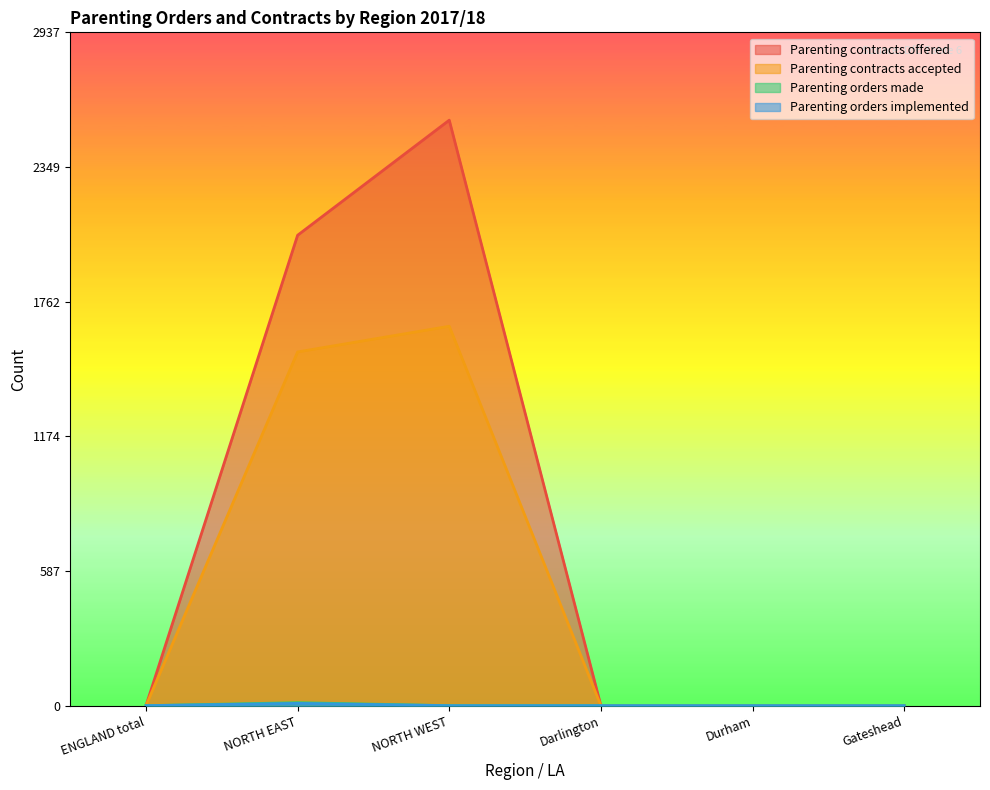

Rank the categories by Parenting orders made value from lowest to highest.

ENGLAND total, NORTH WEST, Darlington, Durham, Gateshead, NORTH EAST